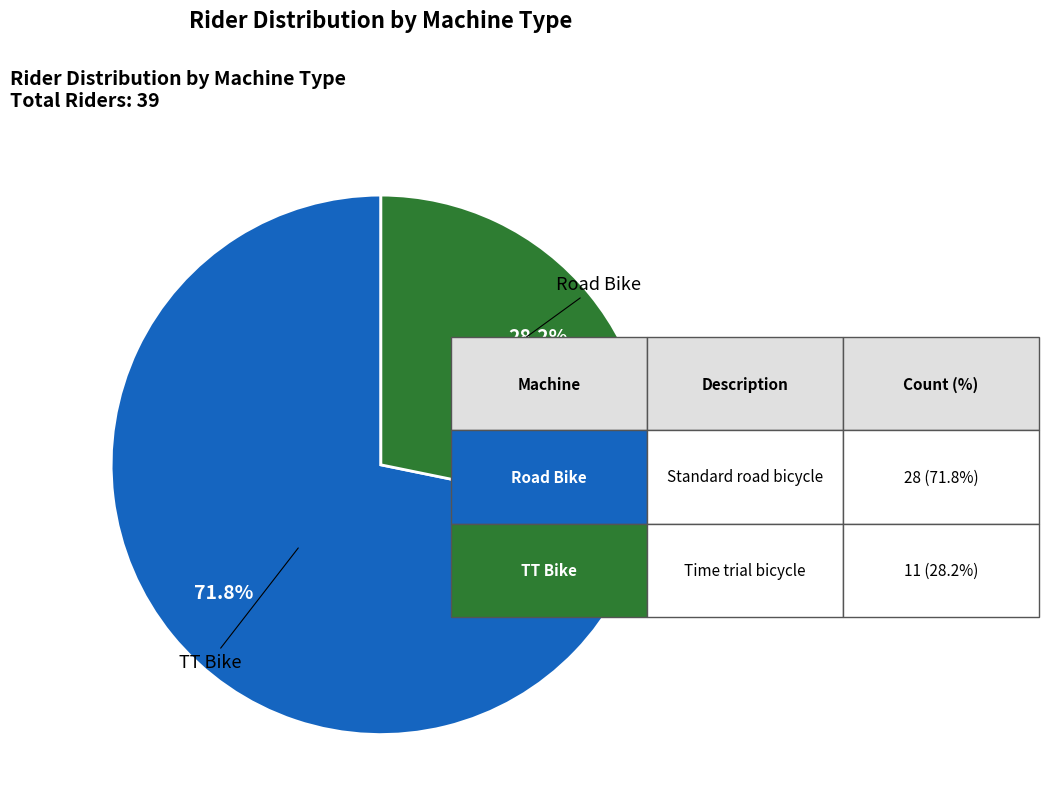

Is there a majority slice in this chart?

Yes